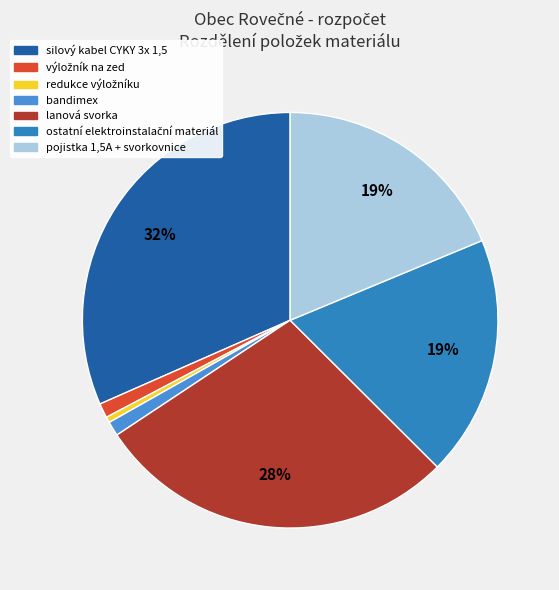

True or false: redukce výložníku accounts for 0% of the total.

True